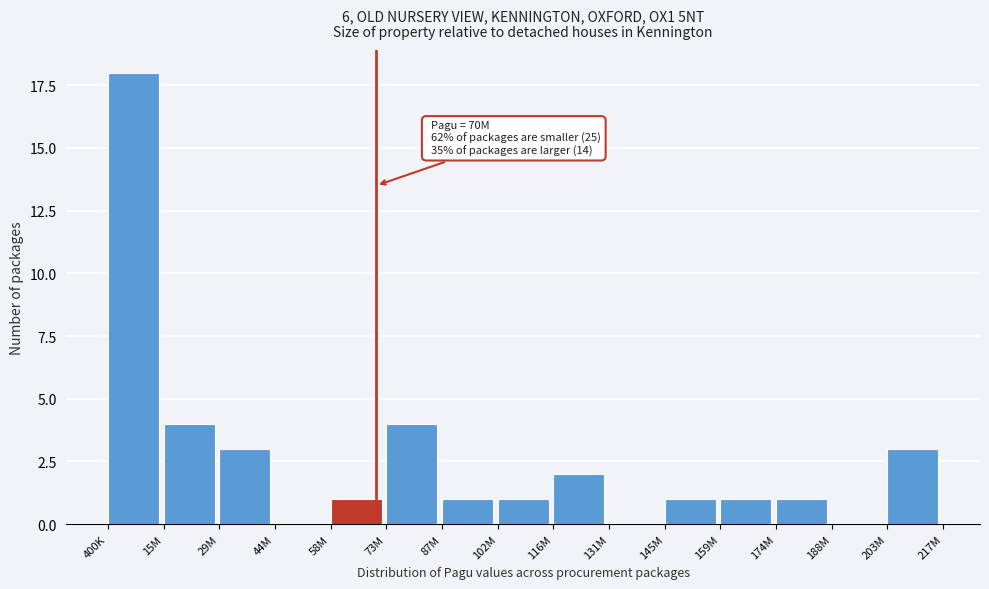

Reading left to right, extract all data points from this chart.

400K=18	15M=4	29M=3	44M=0	58M=1	73M=4	87M=1	102M=1	116M=2	131M=0	145M=1	159M=1	174M=1	188M=0	203M=3